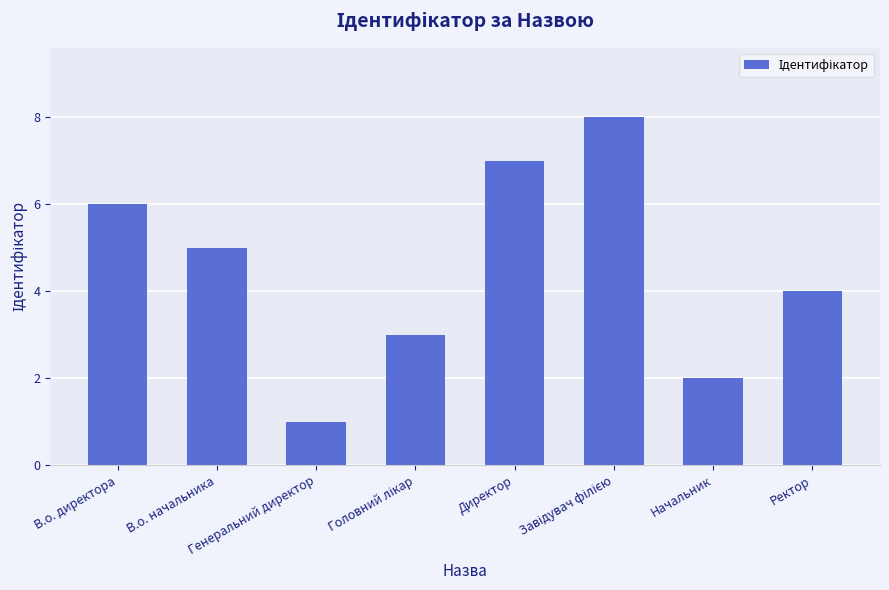

What is the difference between the maximum and minimum values?

7